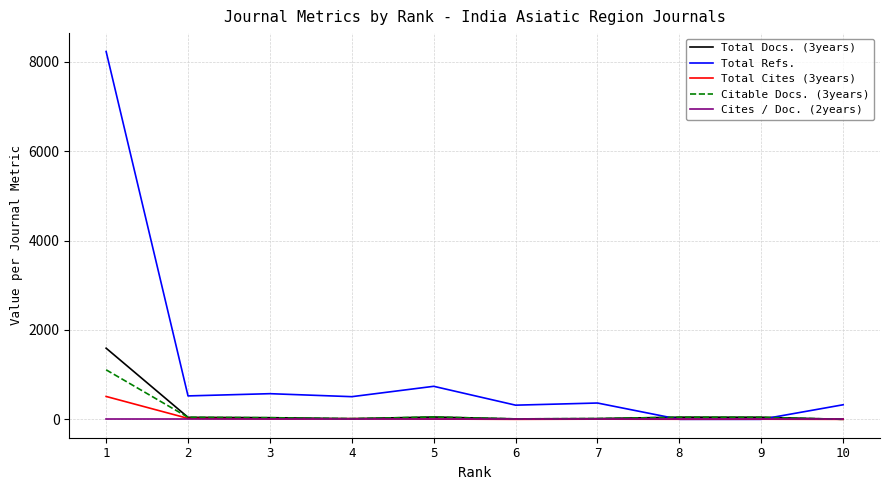

At how many categories does at least one series exceed 1871?

1